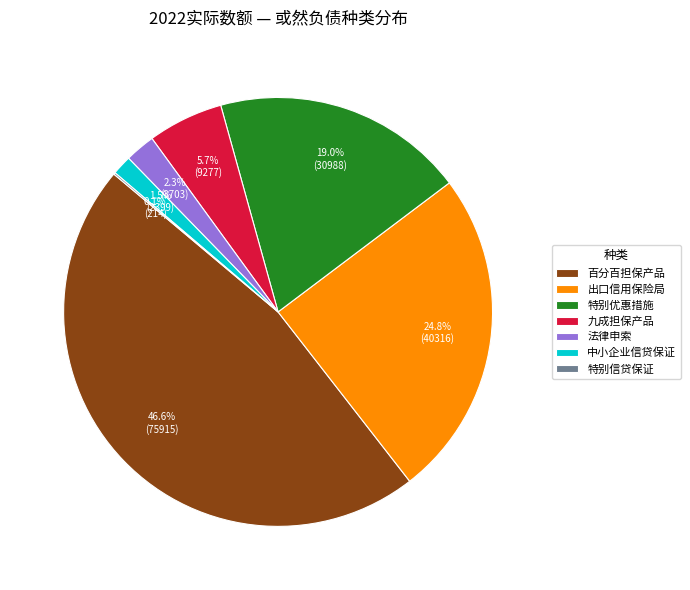

Is there a majority slice in this chart?

No